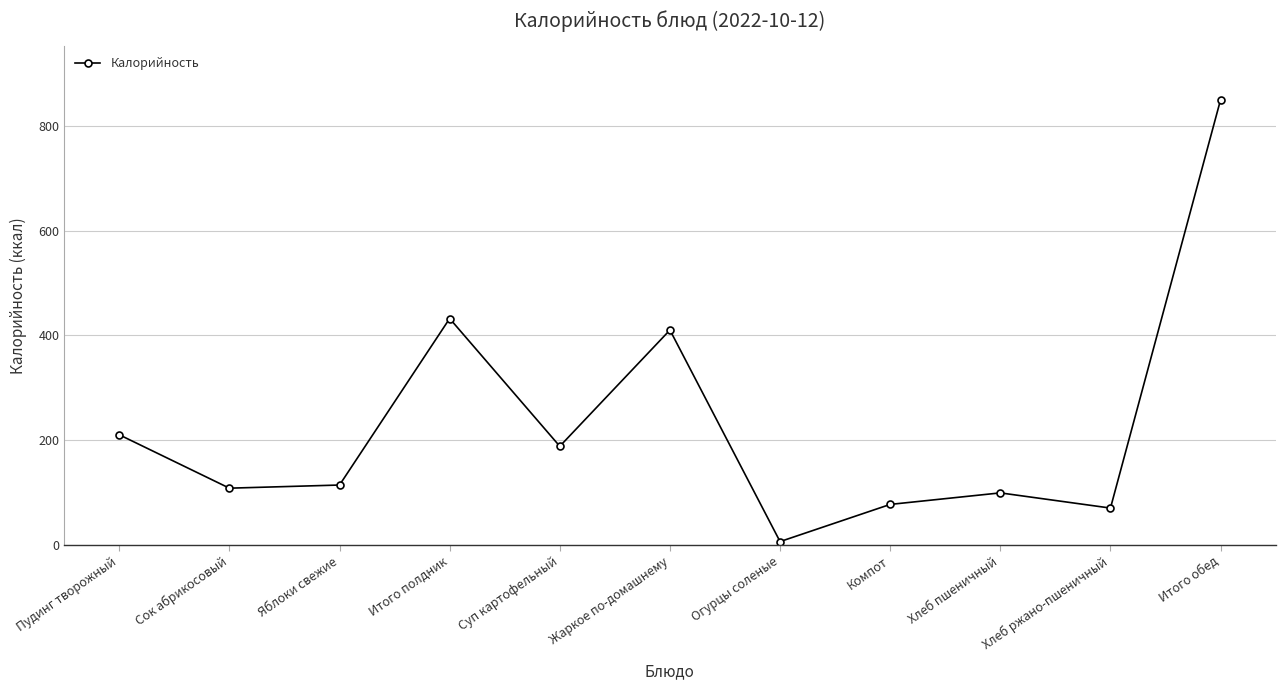

How many points are lower than both their immediate neighbors (excluding endpoints)?

4